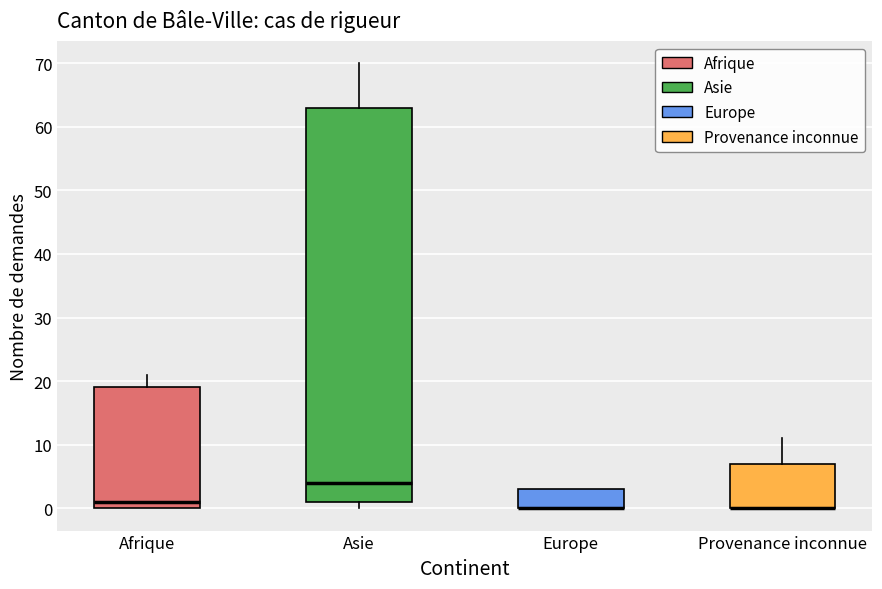

Where is the upper edge of the box for Europe on the y-axis? The values are not printed on the chart, so give them approximately, as read against the axis.

3